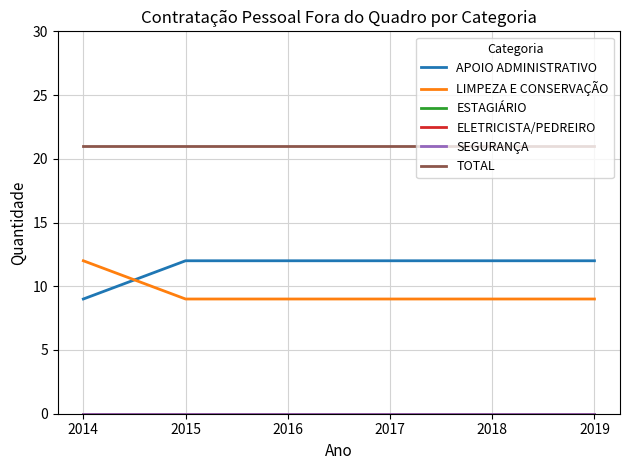

Which category has the highest value in the SEGURANÇA series?

2014